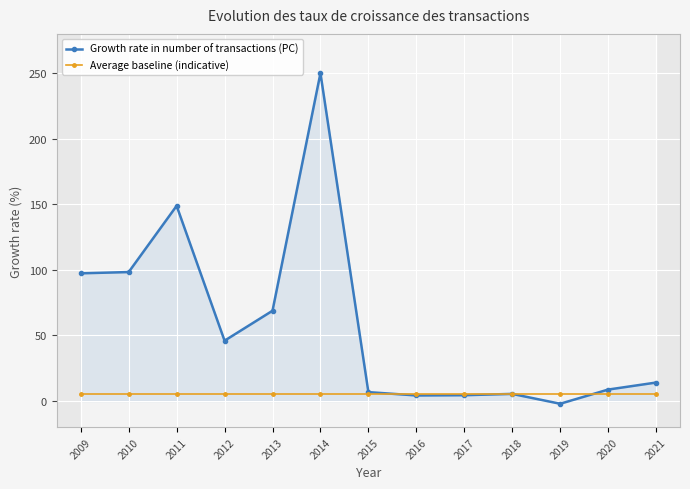

Does the chart display data point markers on the line(s)?

Yes